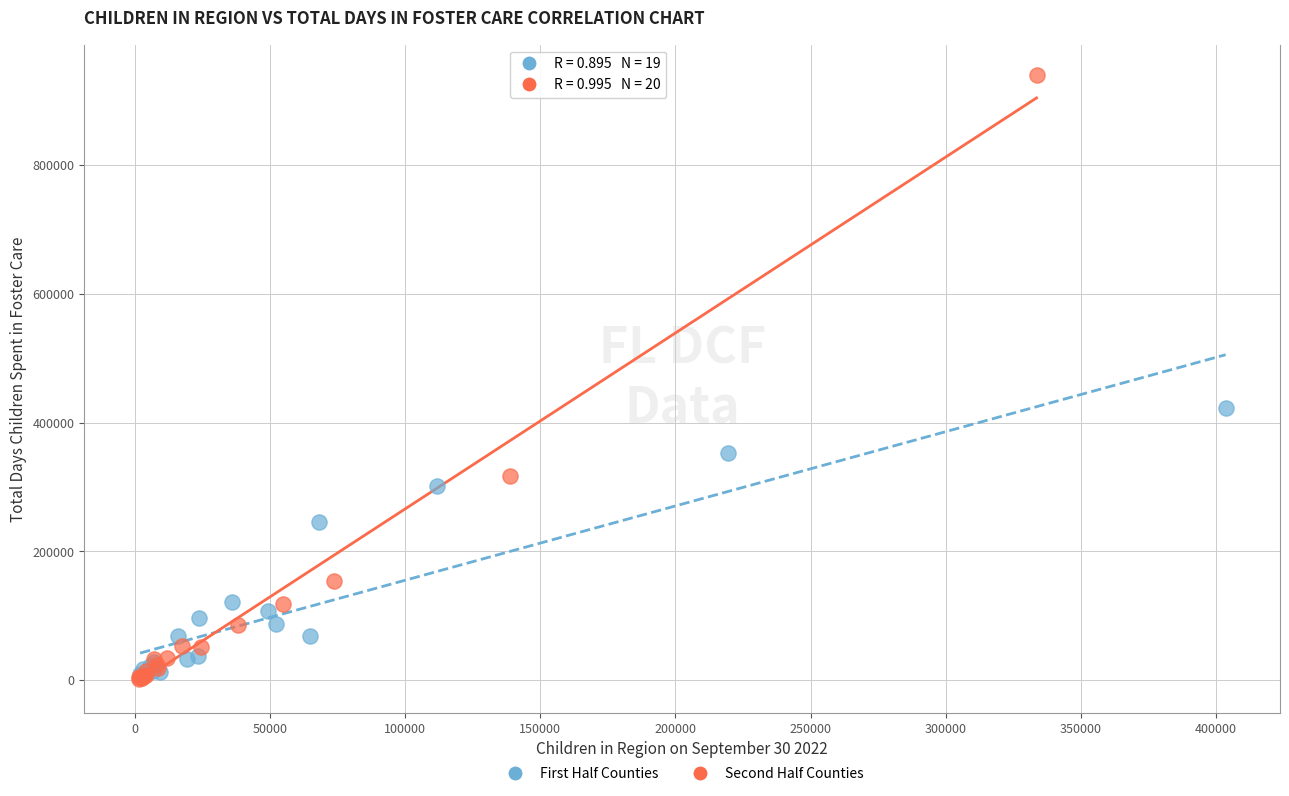

Which series has the largest Y range (max minus min)?

Second Half Counties